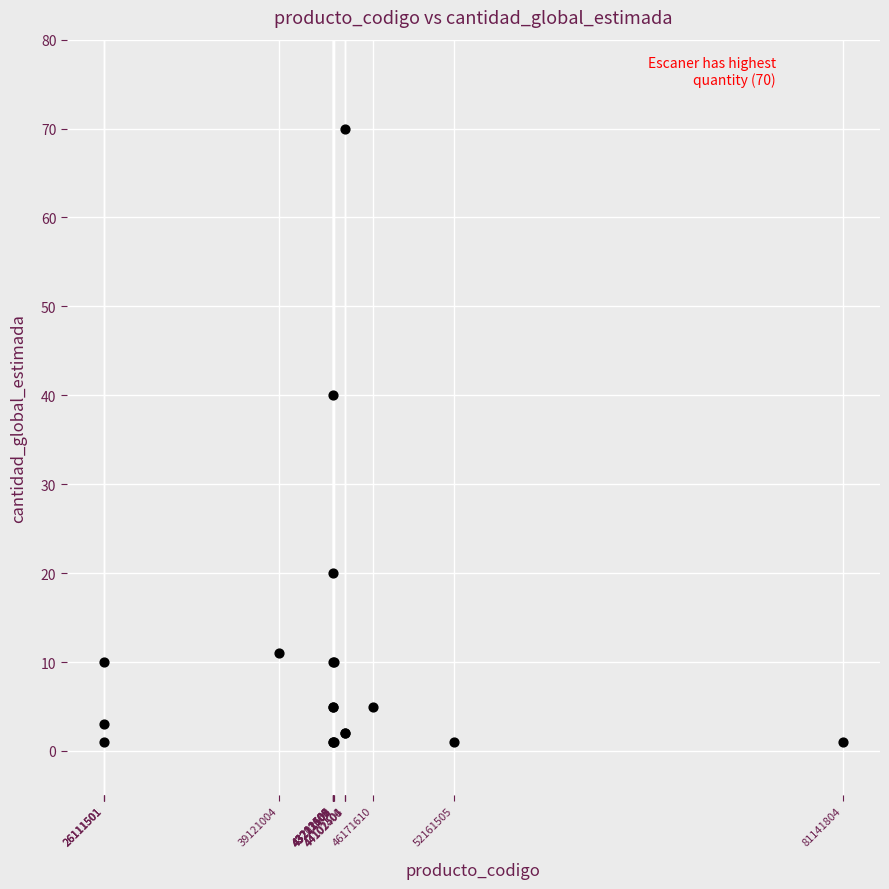

What Y value in the scatter plot is closest to 35?

40